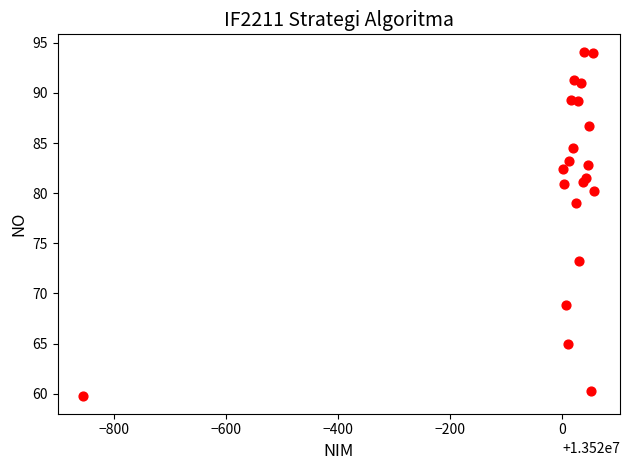

What is the range of X values (max minus min)?

913.0